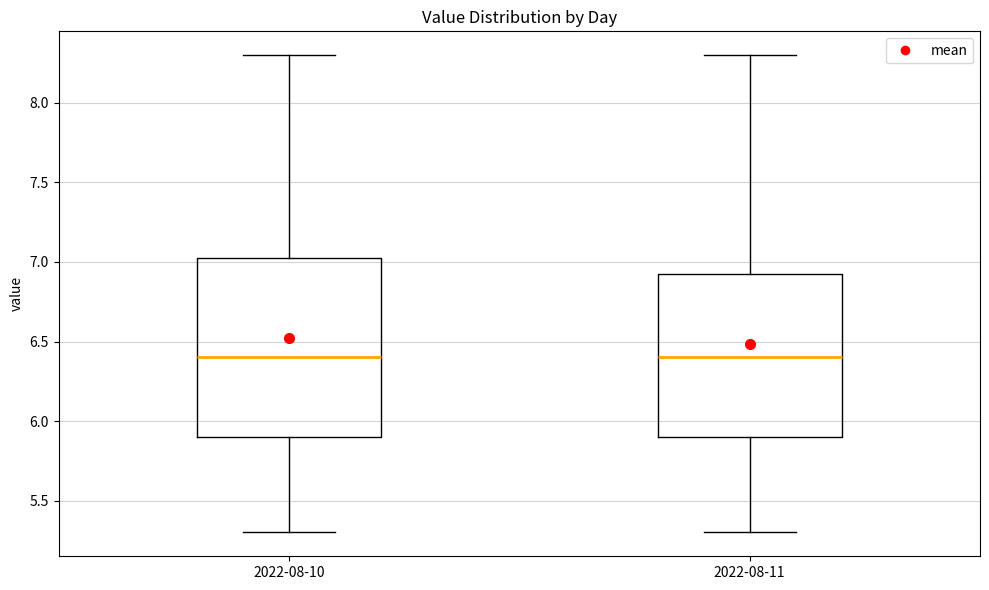

Reading left to right, read every box against the y-axis: the position of its median line, the range the box covers, and the ends of its whiskers. The values are not printed on the chart, so give them approximately, as read against the axis.

2022-08-10: median 6.40, box 5.90 to 7.05, whiskers 5.30 to 8.30
2022-08-11: median 6.40, box 5.90 to 6.95, whiskers 5.30 to 8.30